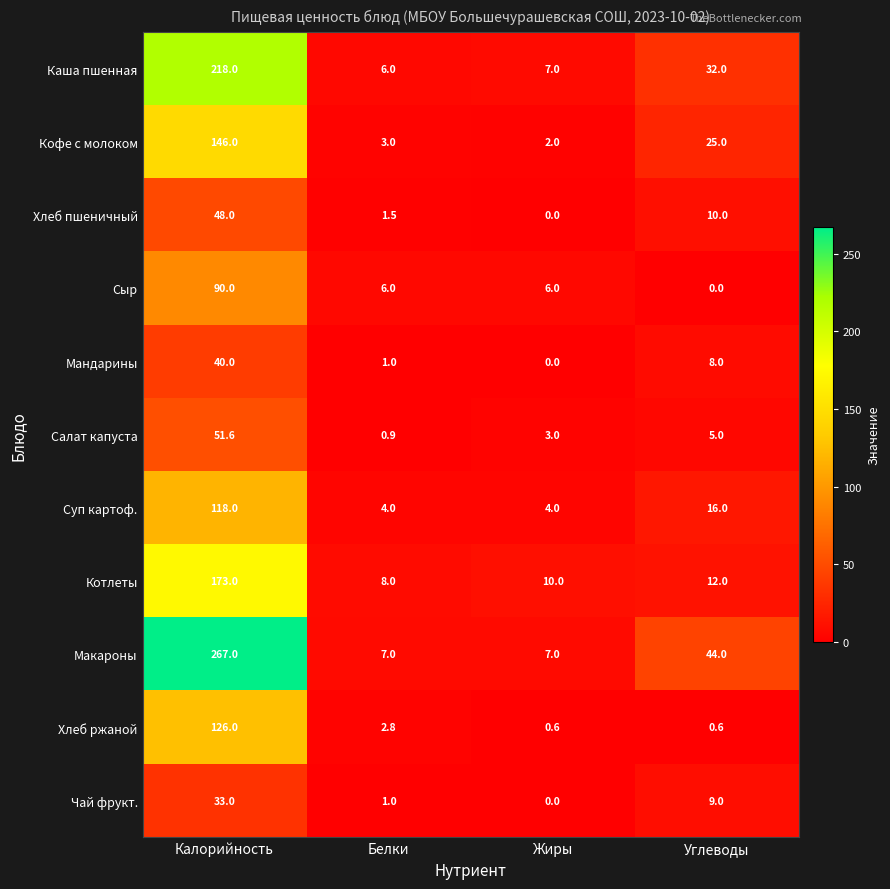

At which label does Хлеб пшеничный first exceed 10?

Калорийность